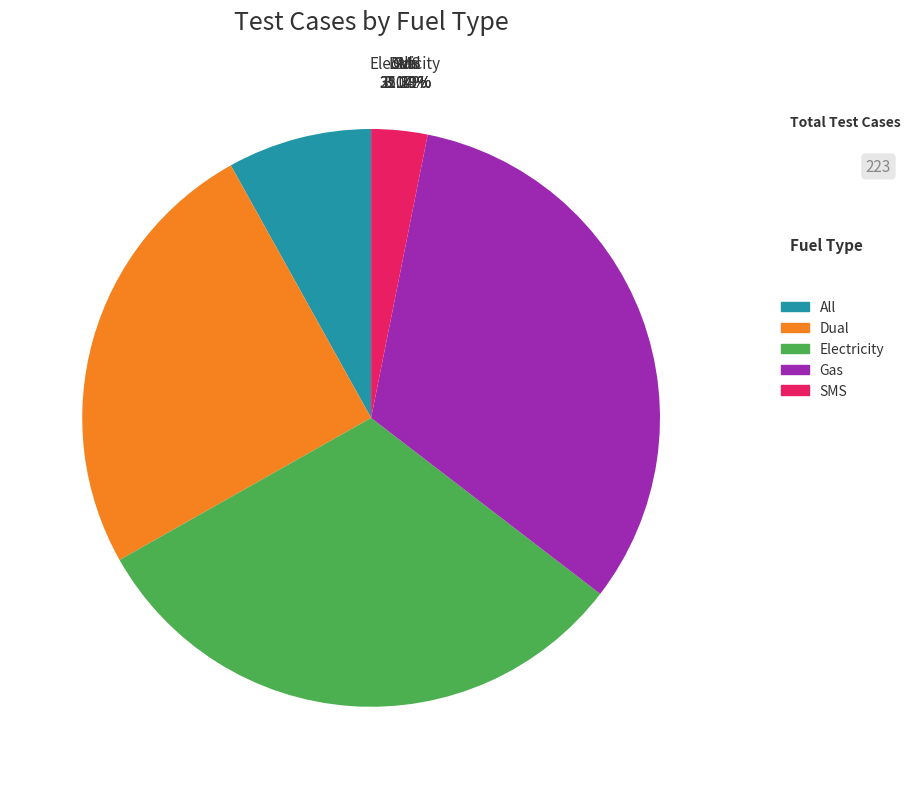

How many slices are in this pie chart?

5